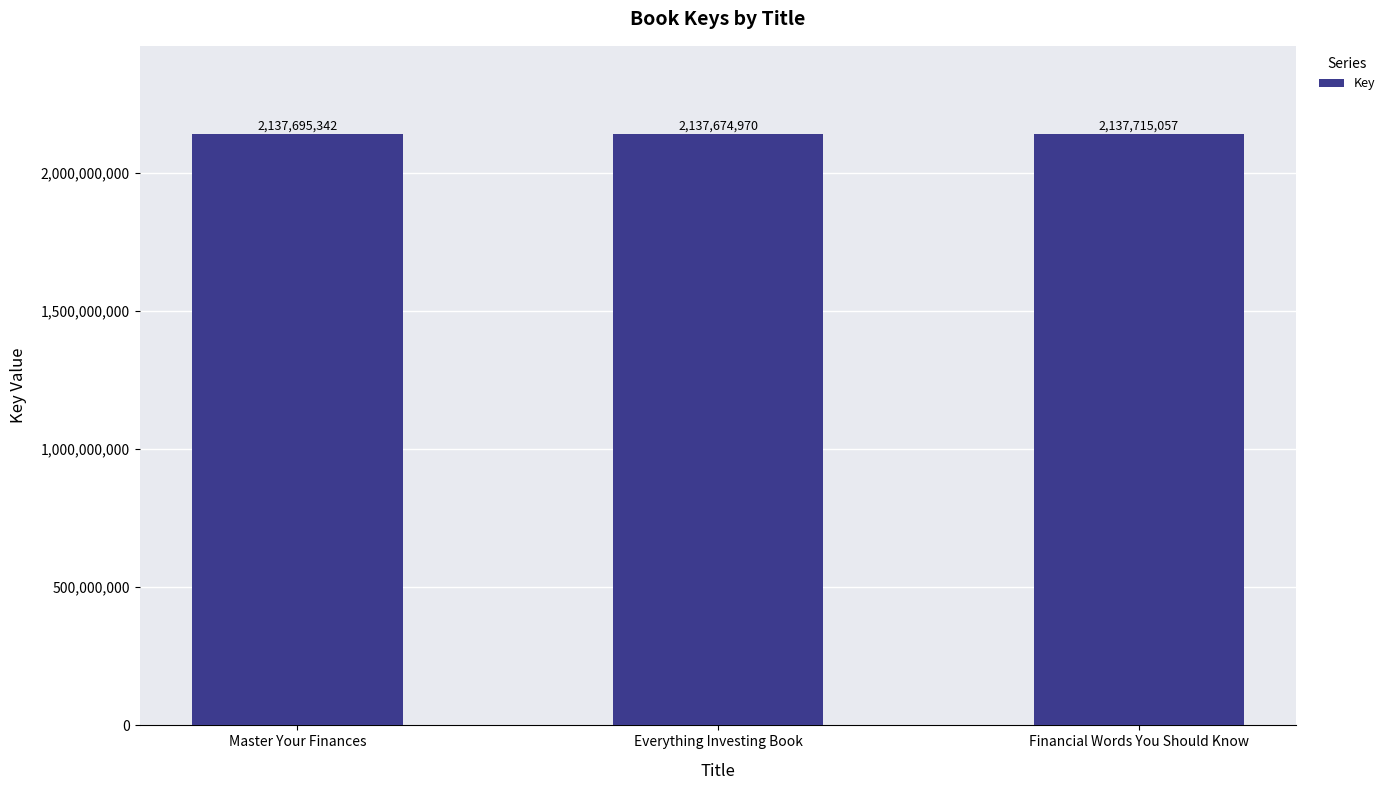

Reading left to right, transcribe all the data shown in this chart.

2137695342	2137674970	2137715057